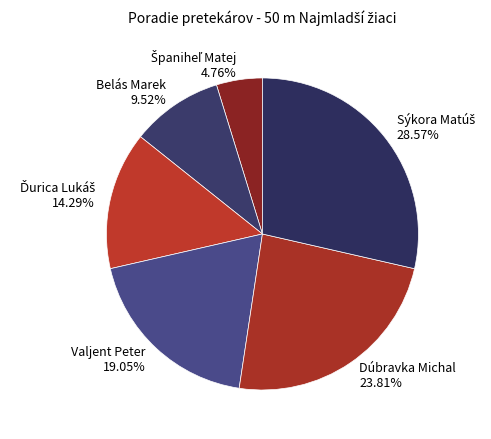

Does Belás Marek account for over 50% of the chart?

No